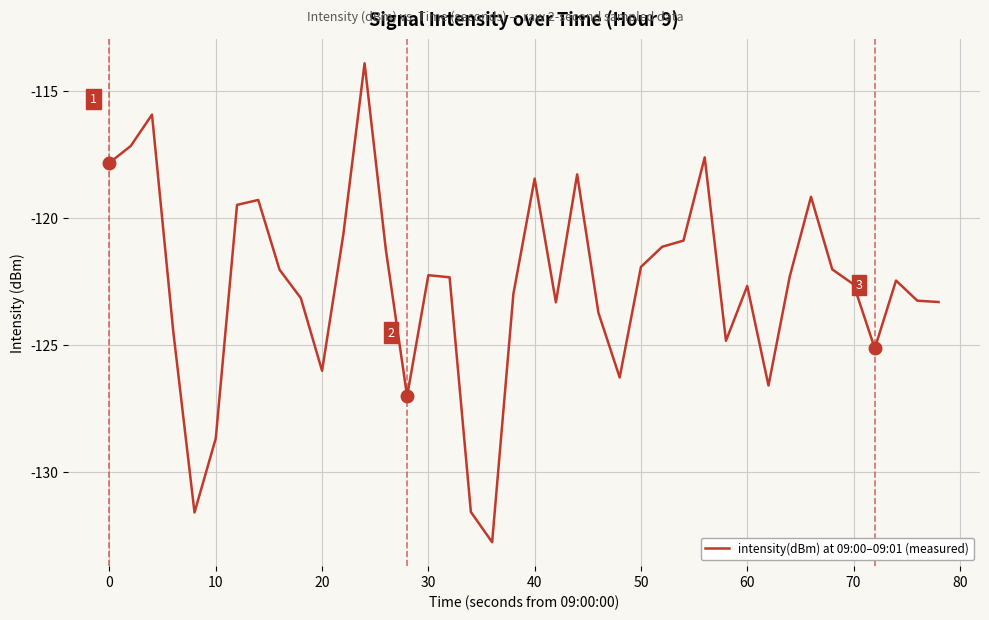

What is the difference between the maximum and minimum values?

18.8